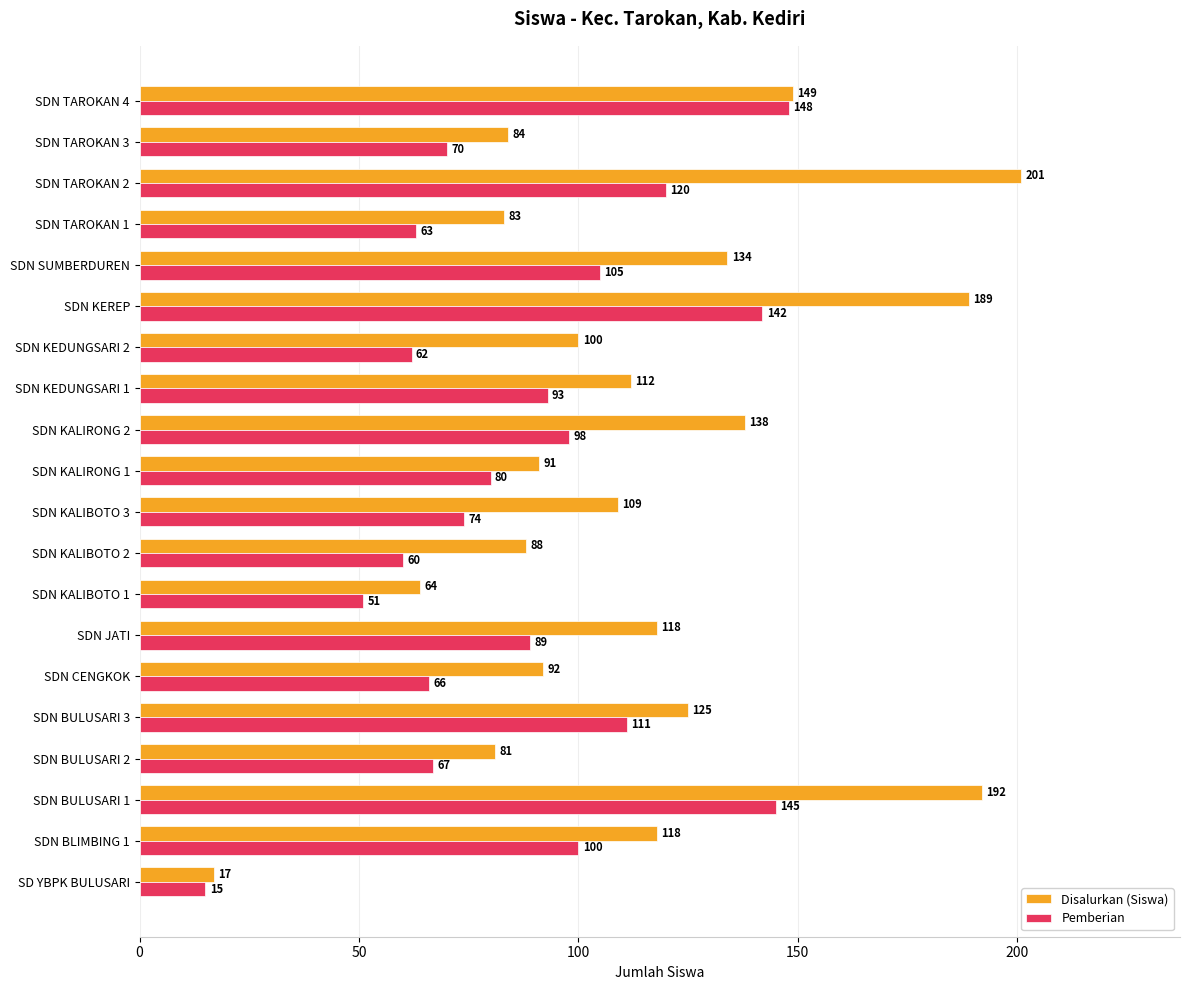

Rank the categories by Pemberian value from highest to lowest.

SDN TAROKAN 4, SDN BULUSARI 1, SDN KEREP, SDN TAROKAN 2, SDN BULUSARI 3, SDN SUMBERDUREN, SDN BLIMBING 1, SDN KALIRONG 2, SDN KEDUNGSARI 1, SDN JATI, SDN KALIRONG 1, SDN KALIBOTO 3, SDN TAROKAN 3, SDN BULUSARI 2, SDN CENGKOK, SDN TAROKAN 1, SDN KEDUNGSARI 2, SDN KALIBOTO 2, SDN KALIBOTO 1, SD YBPK BULUSARI